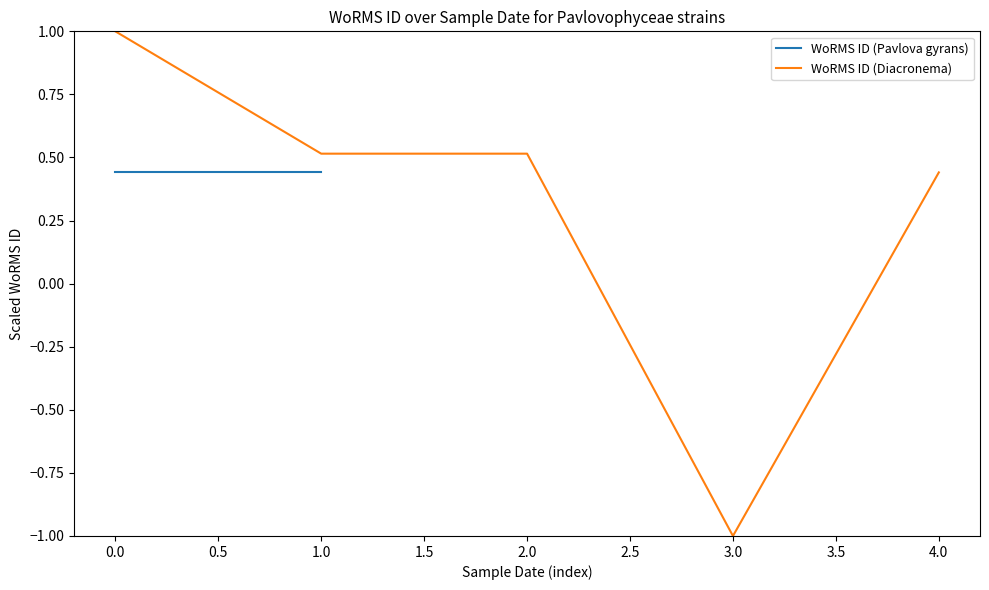

True or false: WoRMS ID (Diacronema) has a value of -1.6 at 3.0.

False